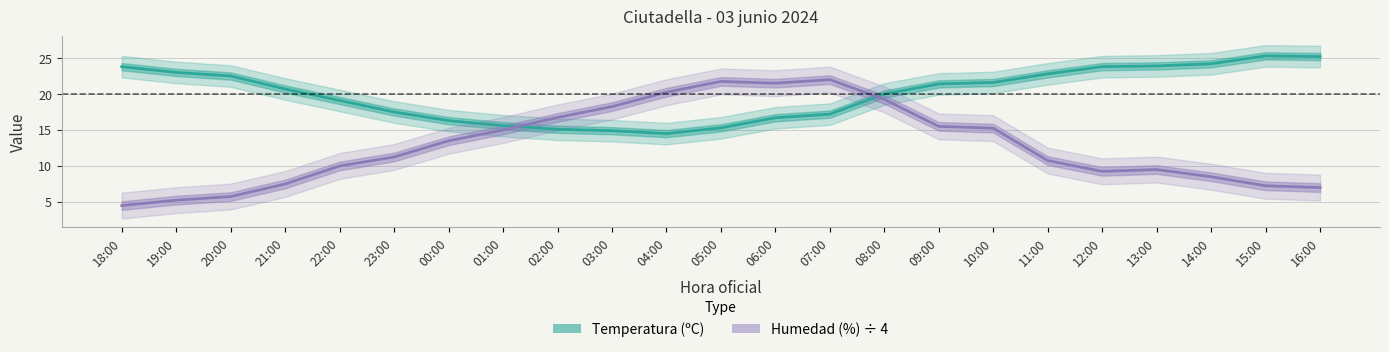

At which category is the sum across all series the highest?

08:00